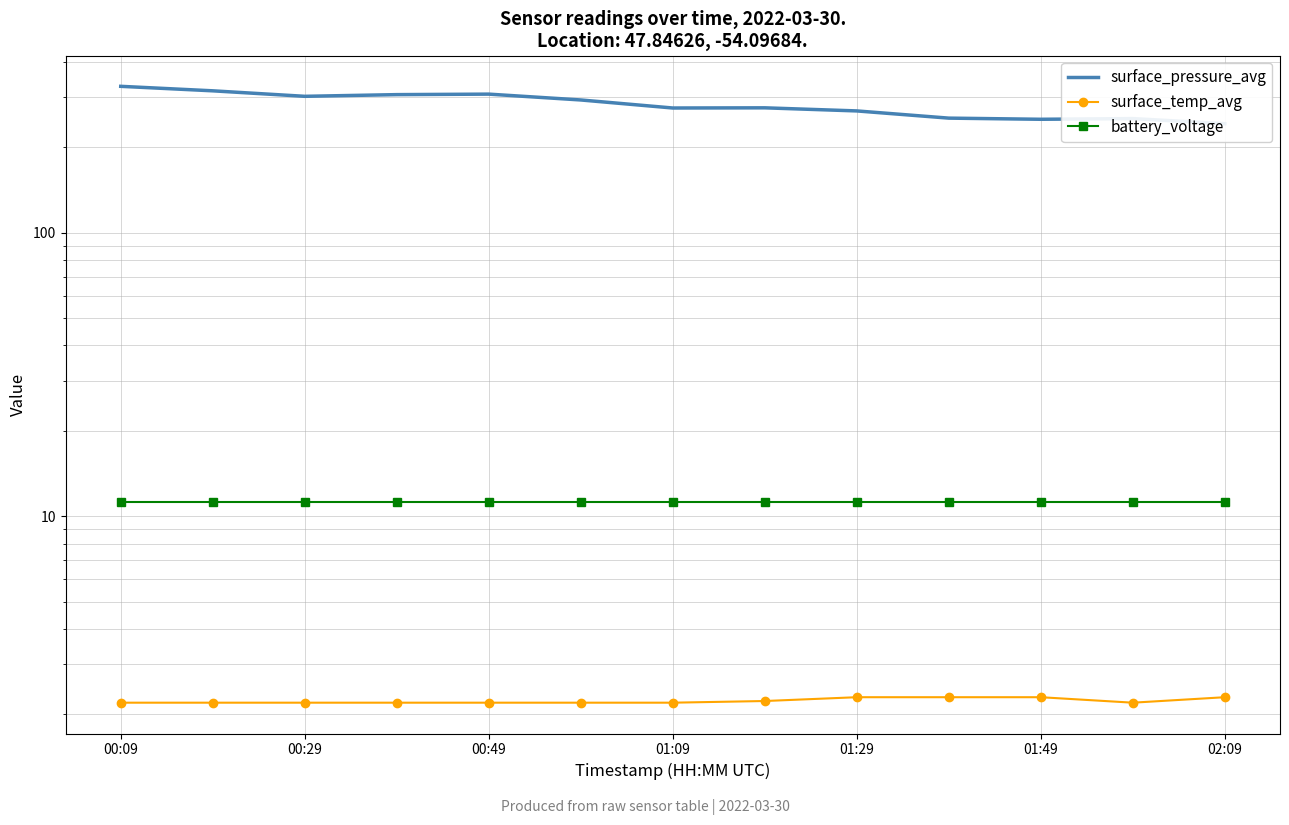

Read the battery_voltage value at 01:49.

11.2